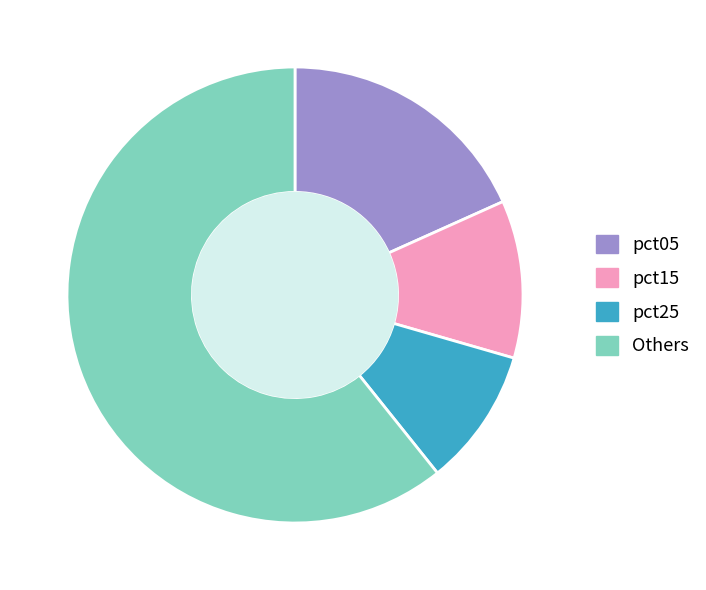

Between pct15 and Others, which is larger?

Others